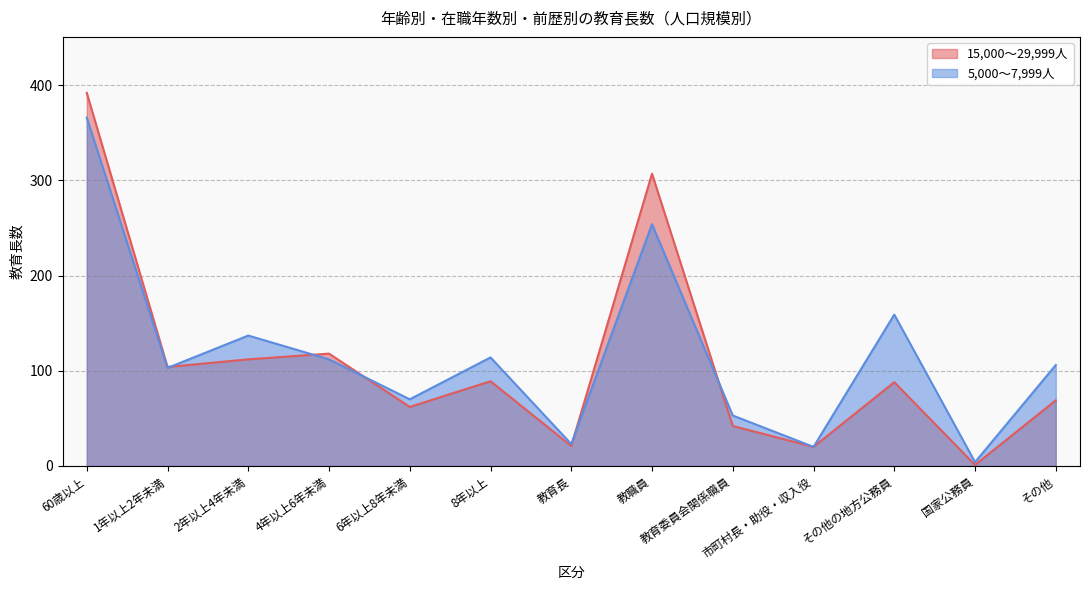

List the series in order of their peak value, lowest first.

5,000～7,999人, 15,000～29,999人